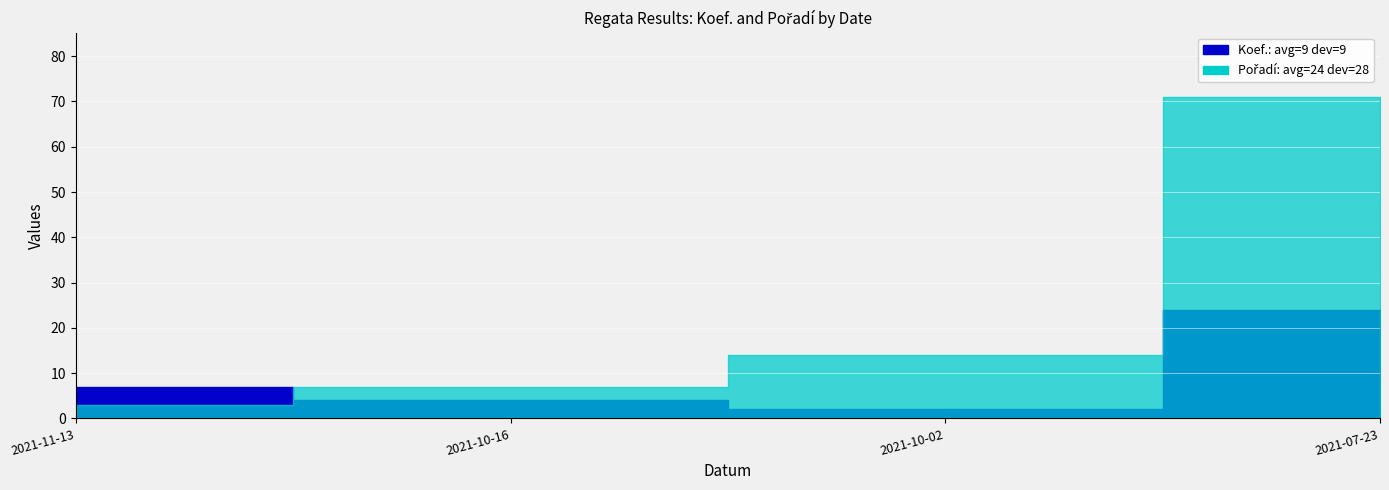

What is the label of the 1st point from the right?

2021-07-23